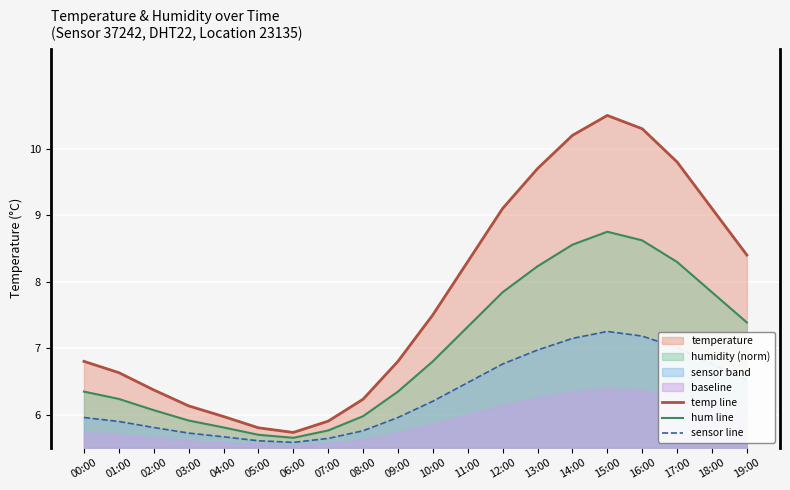

At which label does temp line reach its minimum?

06:00